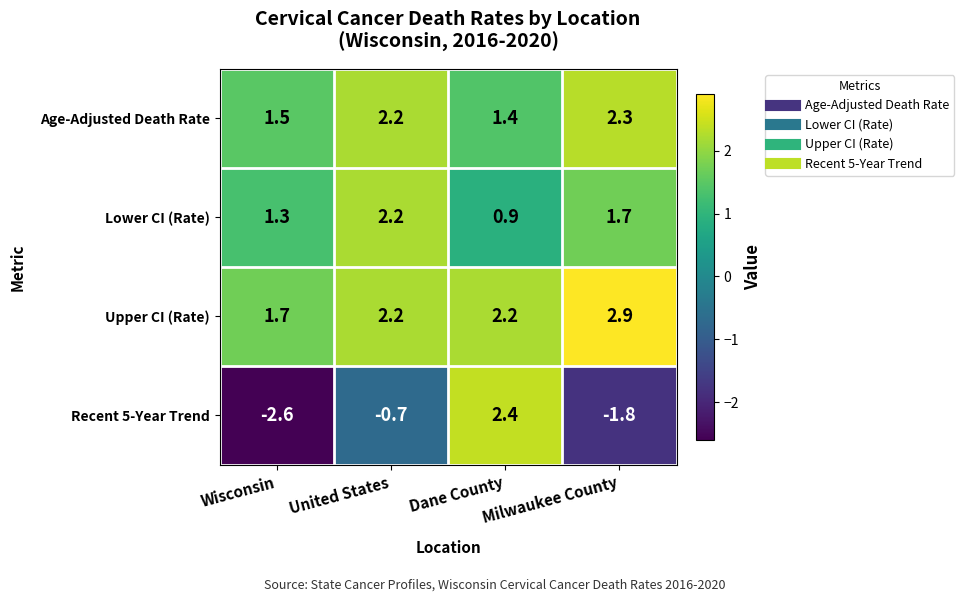

At Wisconsin, list the series in order from smallest to largest.

Recent 5-Year Trend, Lower CI (Rate), Age-Adjusted Death Rate, Upper CI (Rate)